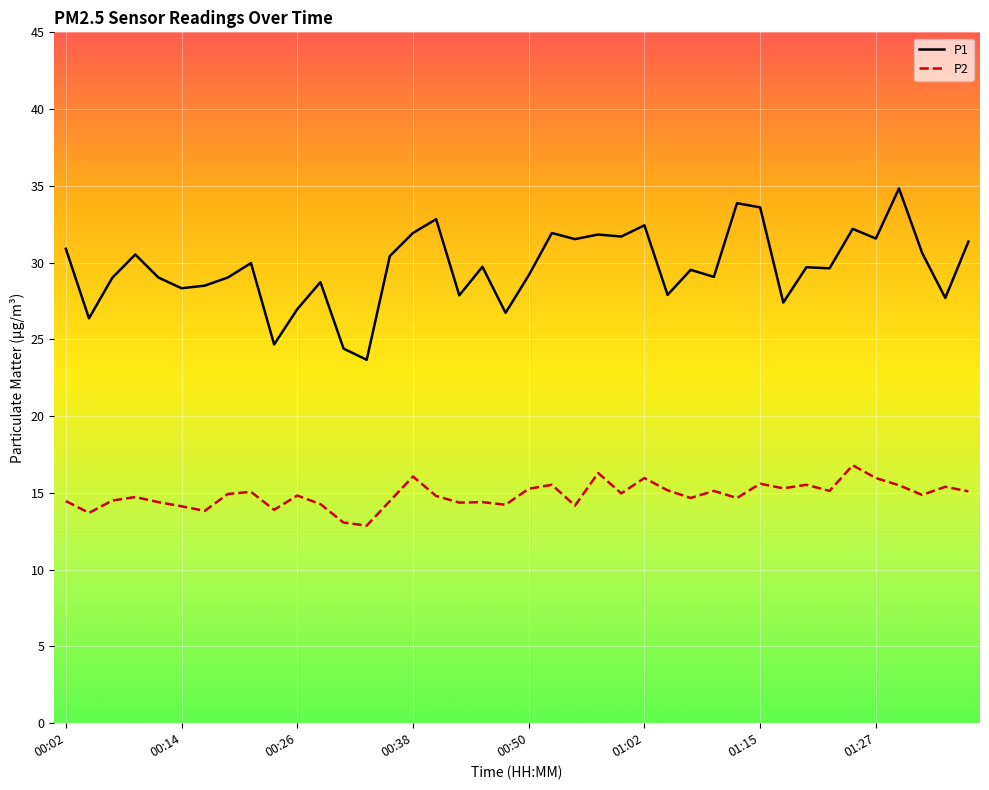

Which series has the largest range (max minus min)?

P1